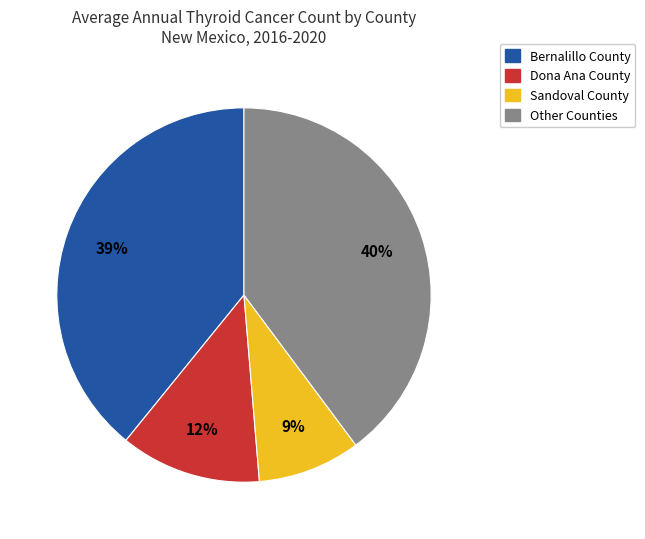

What percentage is the Other Counties slice, to the nearest percent?

40%